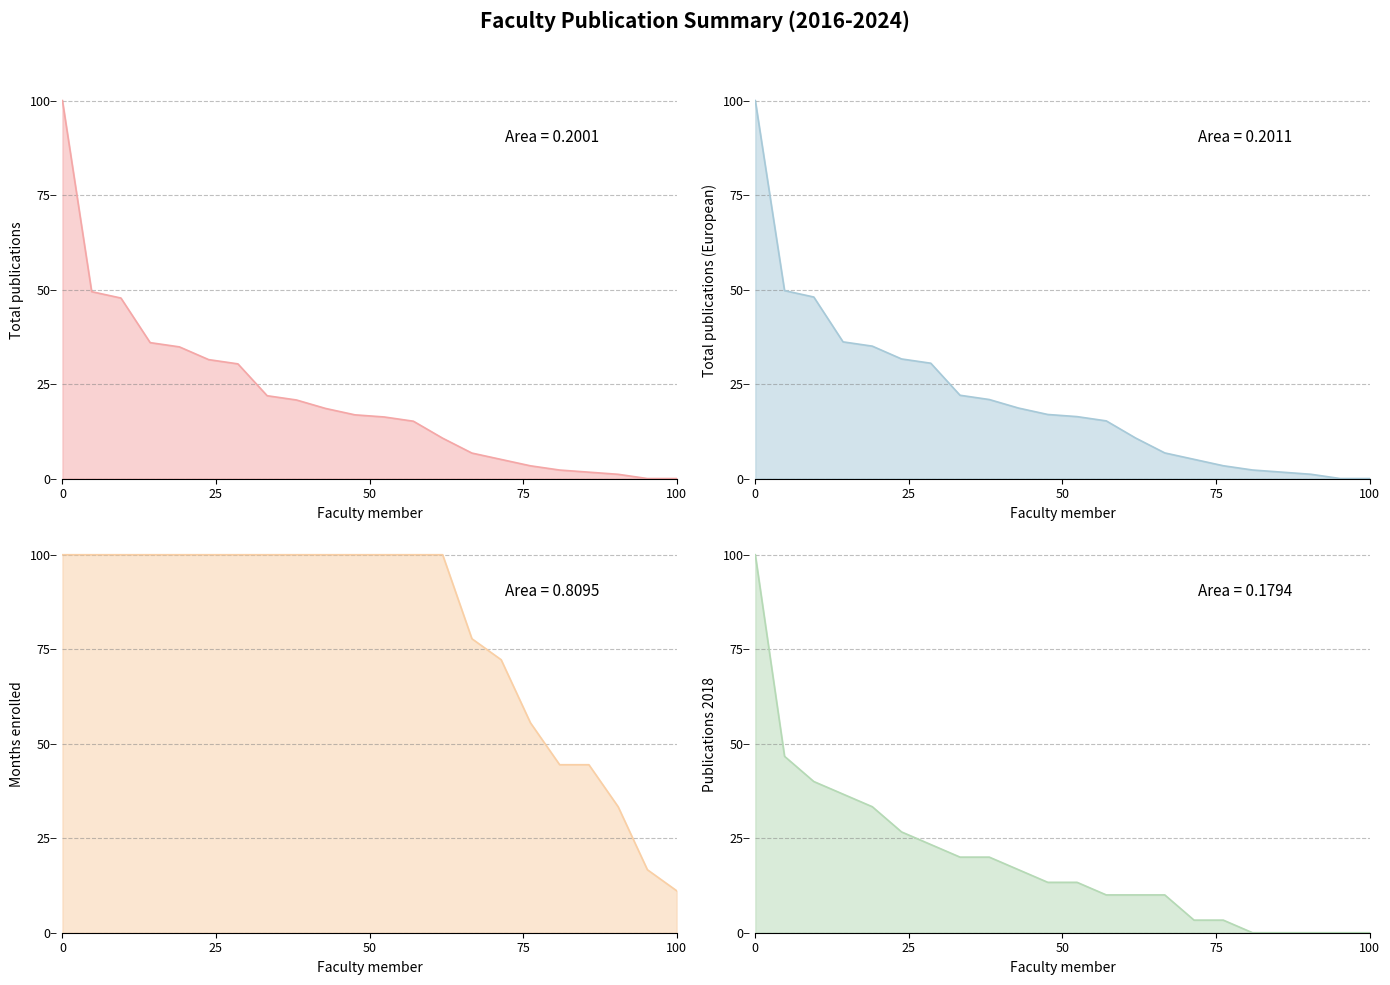

True or false: 著作2018 and 著作合計 cross at least once.

False